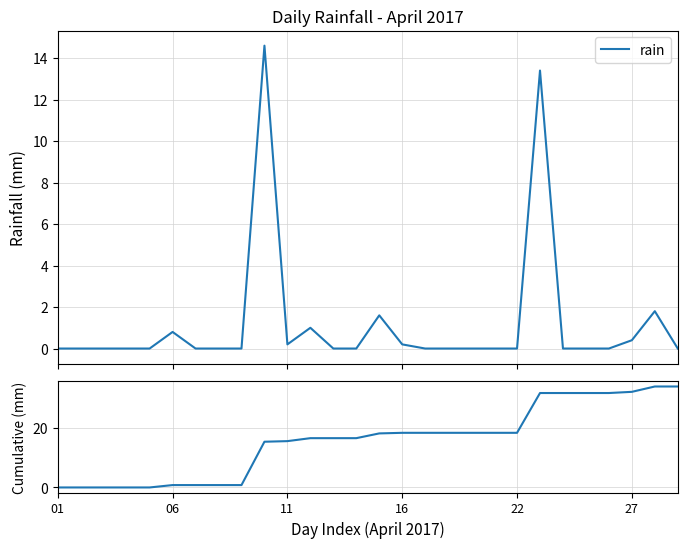

True or false: rain and cumulative rain intersect in this chart.

False